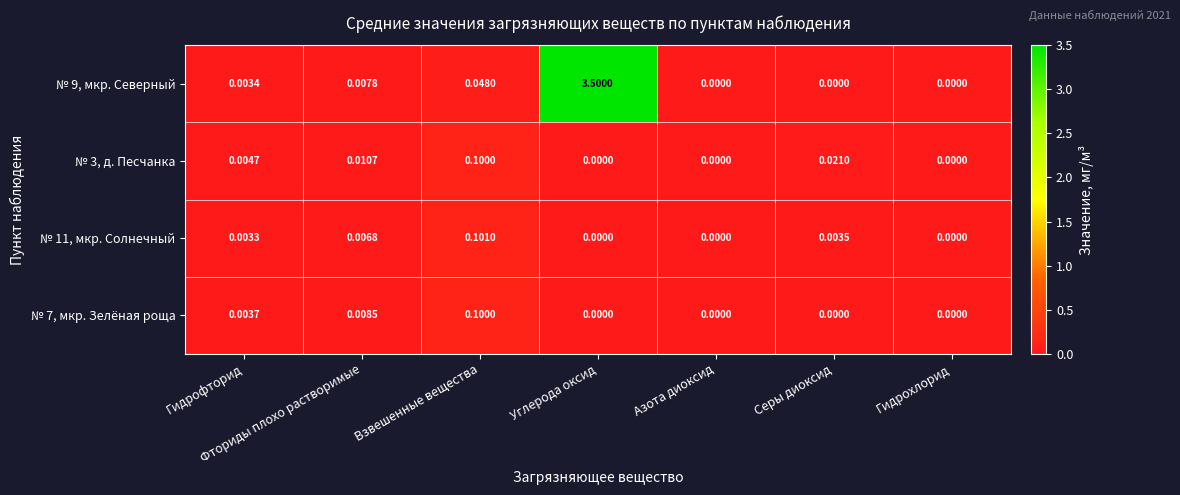

At which category is the sum across all series the highest?

Углерода оксид